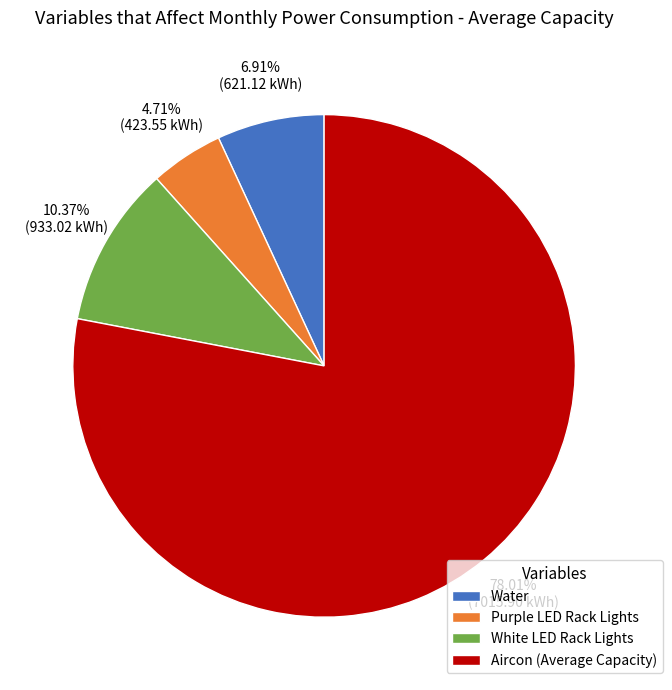

Which has a higher value, White LED Rack Lights or Water?

White LED Rack Lights